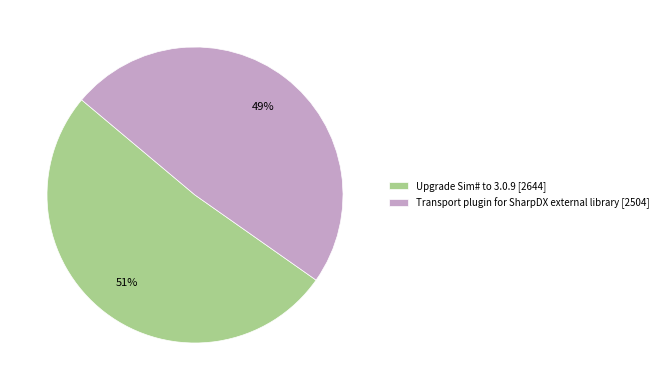

Count the number of slices in the pie.

2